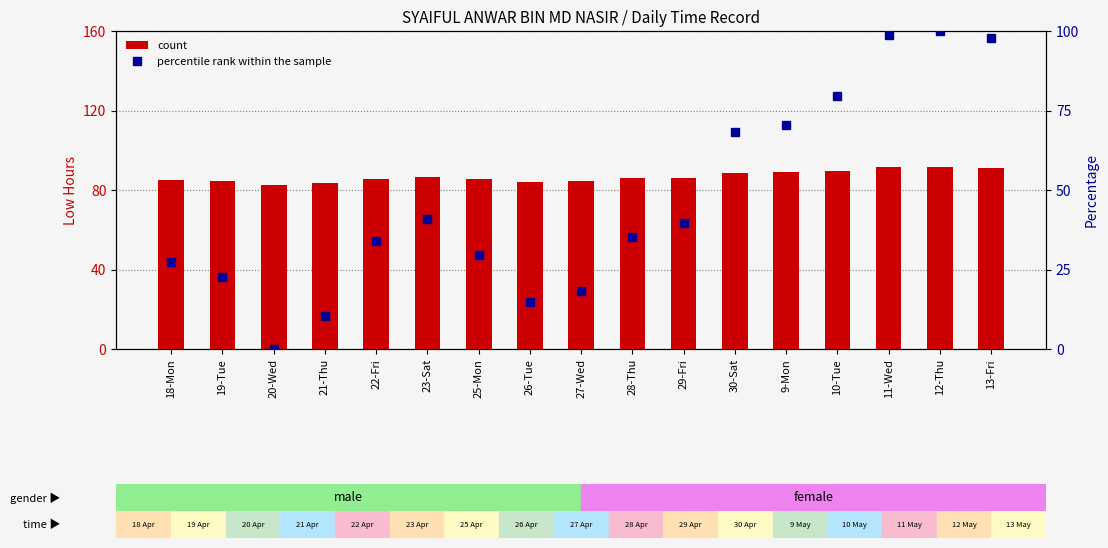

Rank the series at 21-Thu from highest to lowest value.

percentile rank within the sample, count